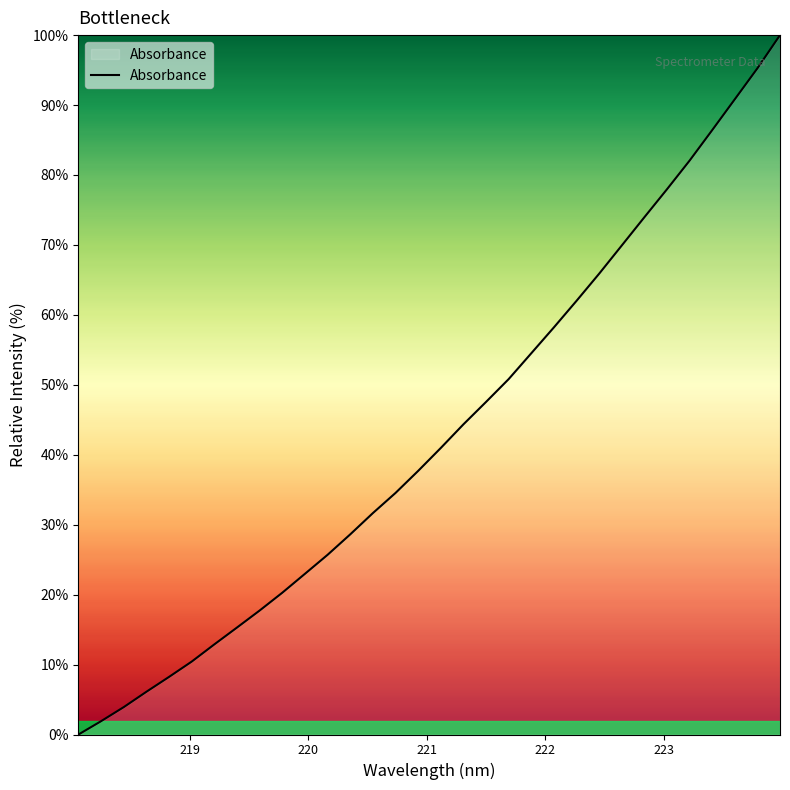

What is the maximum value shown in the chart?

100.0